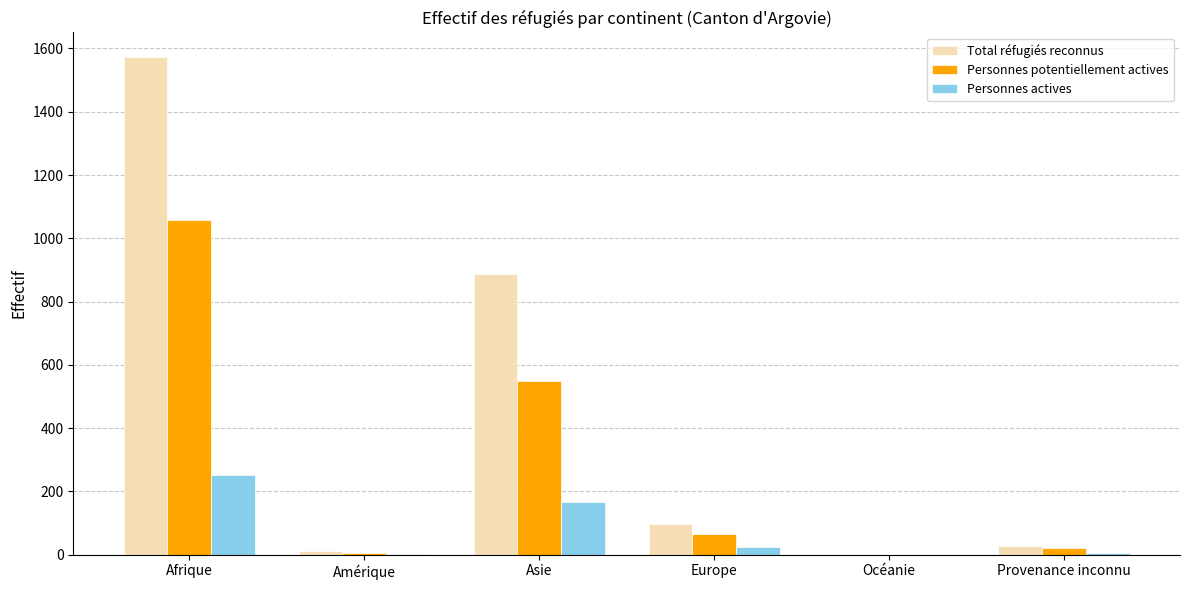

At which category is the sum across all series the highest?

Afrique